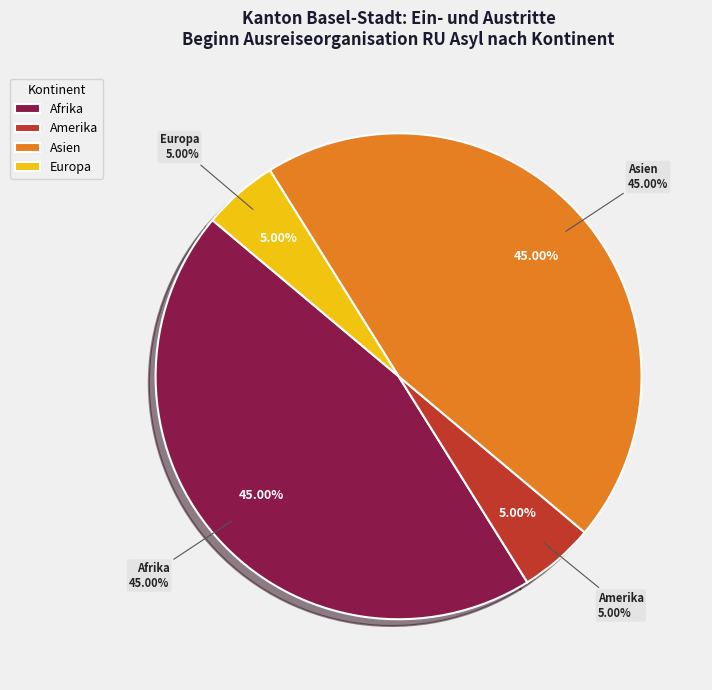

True or false: Europa accounts for 5% of the total.

True